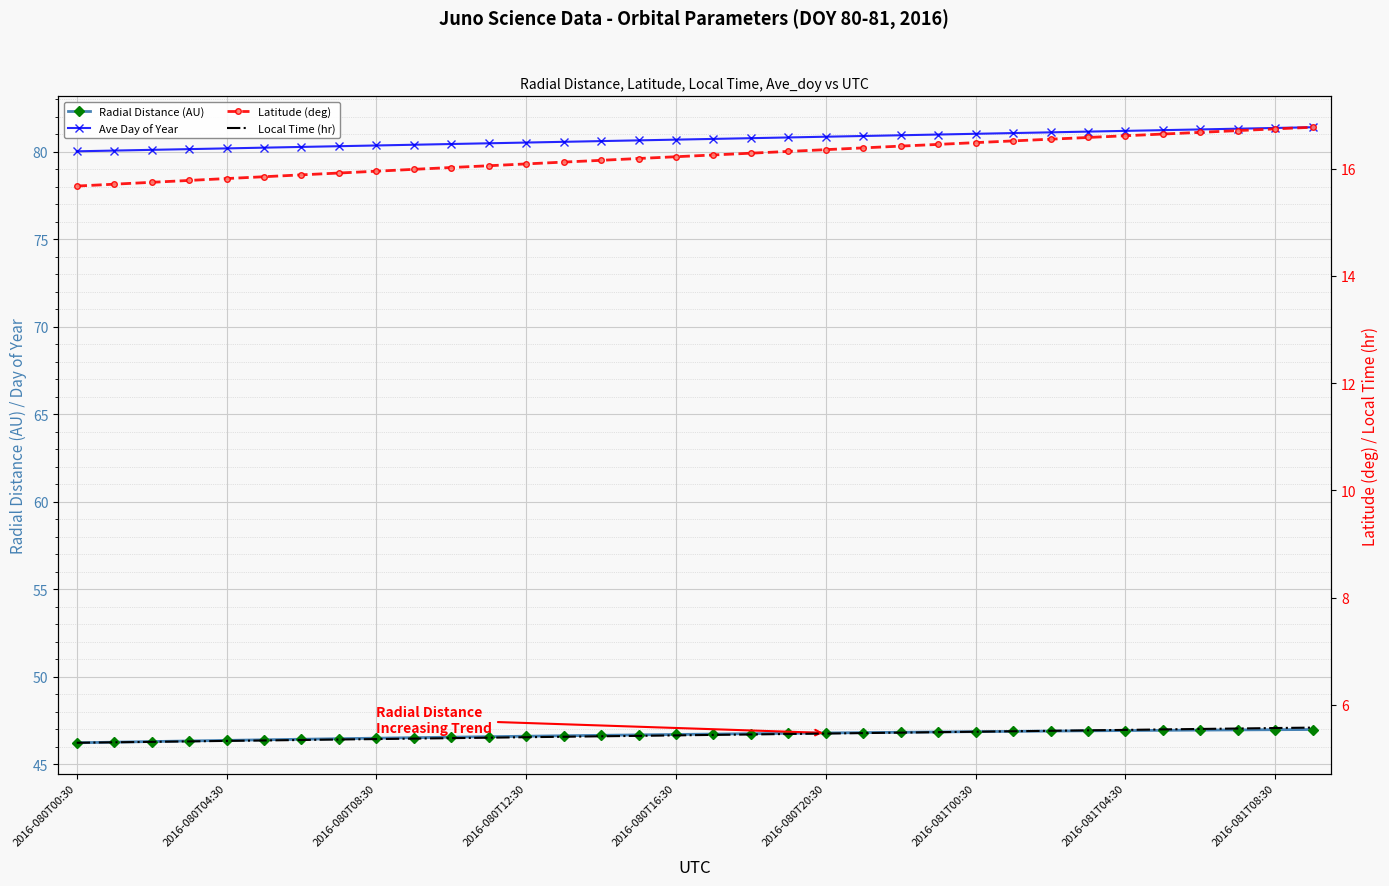

Reading left to right, what are all the values shown in this chart?

Radial Distance (AU): 46.2	46.3	46.3	46.3	46.4	46.4	46.4	46.5	46.5	46.5	46.6	46.6	46.6	46.6	46.7	46.7	46.7	46.7	46.8	46.8	46.8	46.8	46.8	46.9	46.9	46.9	46.9	46.9	46.9	46.9	47.0	47.0	47.0	47.0
Ave Day of Year: 80.0	80.1	80.1	80.1	80.2	80.2	80.3	80.3	80.4	80.4	80.4	80.5	80.5	80.6	80.6	80.6	80.7	80.7	80.8	80.8	80.9	80.9	80.9	81.0	81.0	81.1	81.1	81.1	81.2	81.2	81.3	81.3	81.4	81.4
Latitude (deg): 15.7	15.7	15.7	15.8	15.8	15.8	15.9	15.9	16.0	16.0	16.0	16.1	16.1	16.1	16.2	16.2	16.2	16.3	16.3	16.3	16.4	16.4	16.4	16.5	16.5	16.5	16.5	16.6	16.6	16.6	16.7	16.7	16.7	16.8
Local Time (hr): 5.3	5.3	5.3	5.3	5.3	5.3	5.3	5.4	5.4	5.4	5.4	5.4	5.4	5.4	5.4	5.4	5.4	5.4	5.4	5.5	5.5	5.5	5.5	5.5	5.5	5.5	5.5	5.5	5.5	5.5	5.6	5.6	5.6	5.6